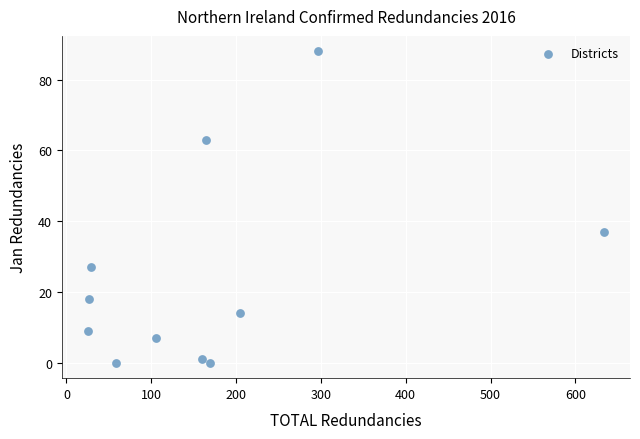

What Y value in the scatter plot is closest to 44?

37